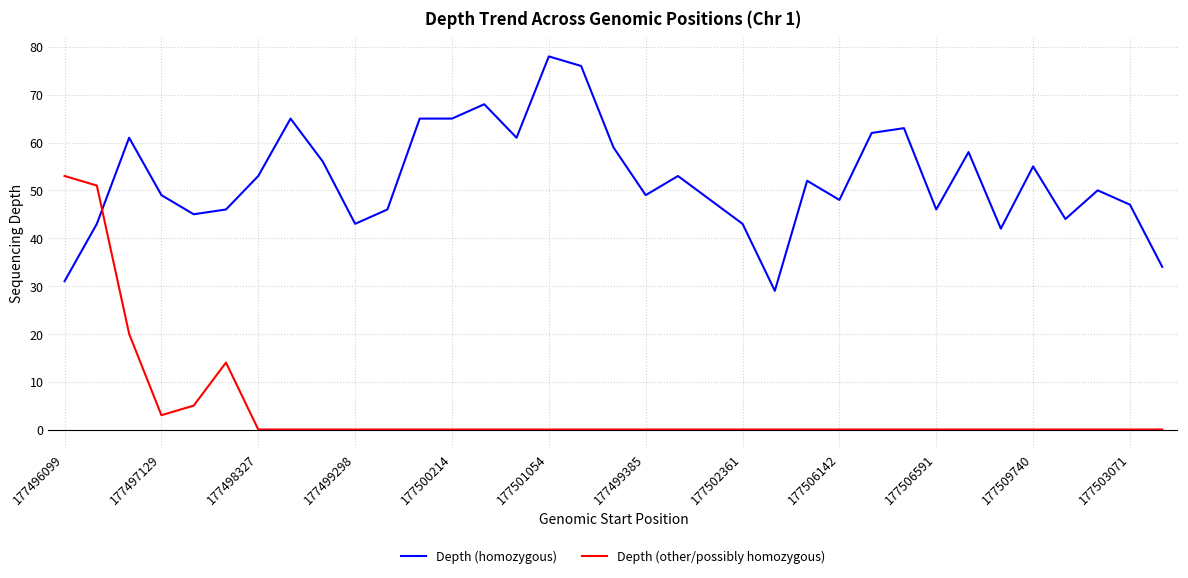

Rank the series by their maximum value, from lowest to highest.

Depth (other/possibly homozygous), Depth (homozygous)